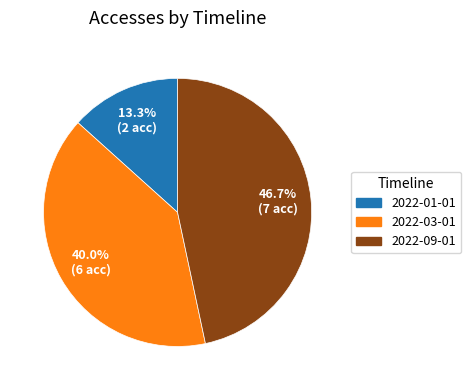

Do 2022-03-01 and 2022-09-01 together represent more than half of the pie?

Yes